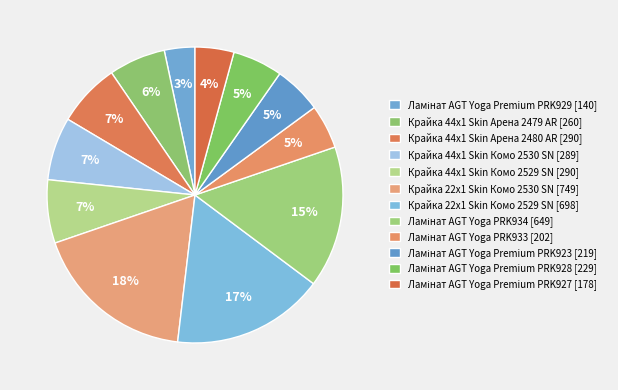

How many segments does this pie chart have?

12